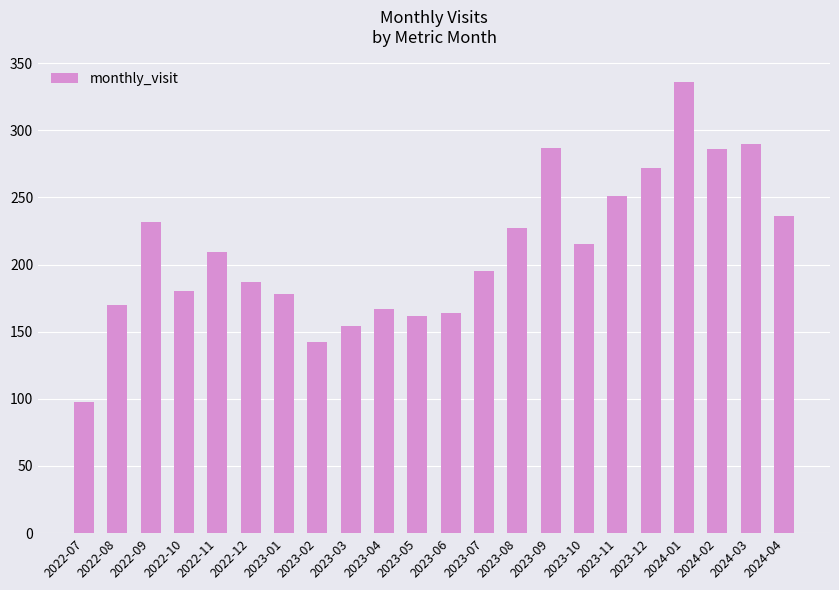

Which label corresponds to the largest value in the chart?

2024-01